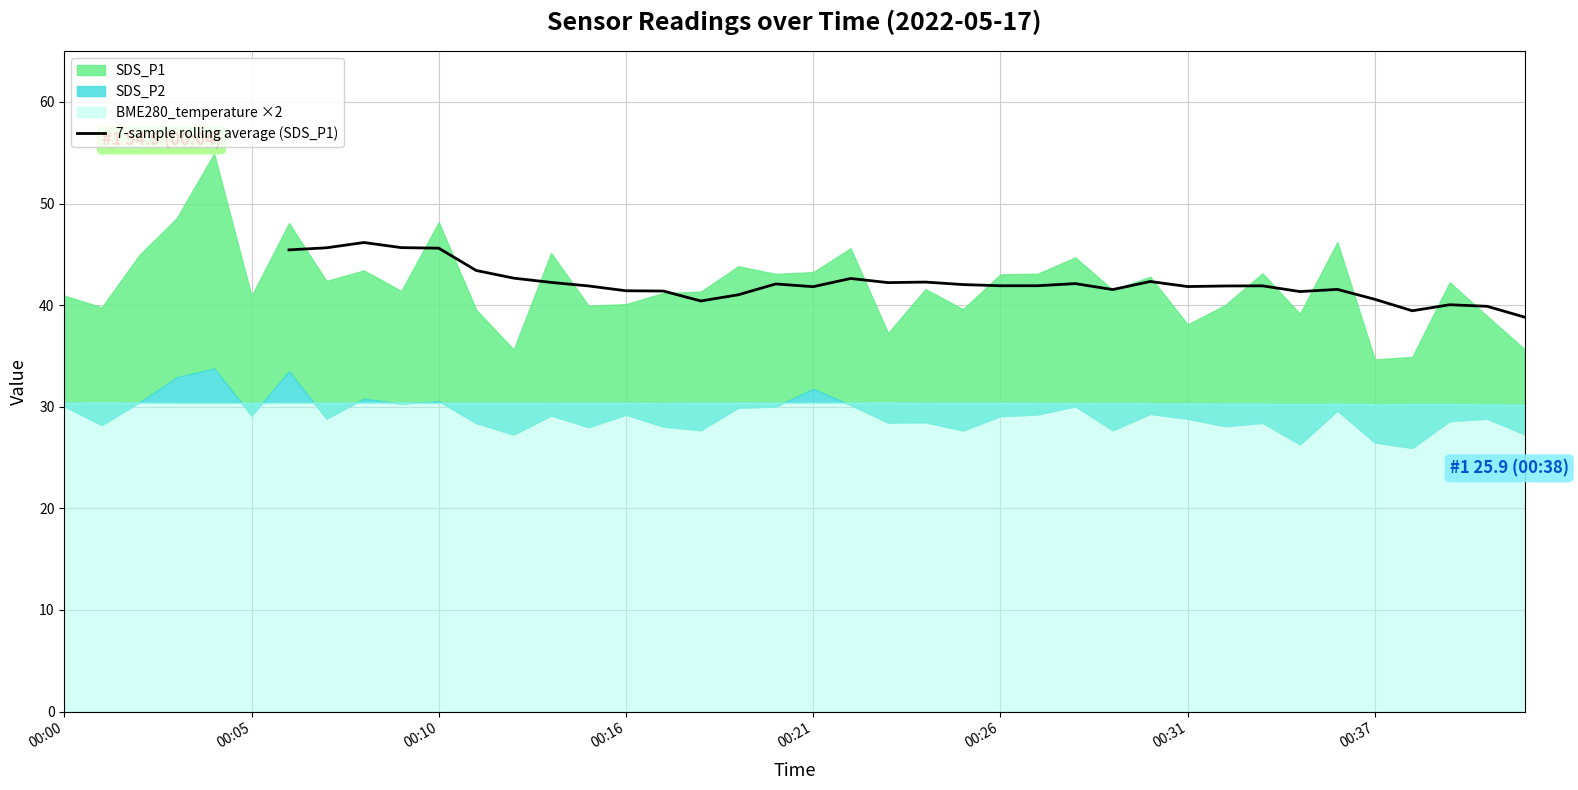

What is the lowest value of the 7-sample rolling average (SDS_P1) series?

38.8